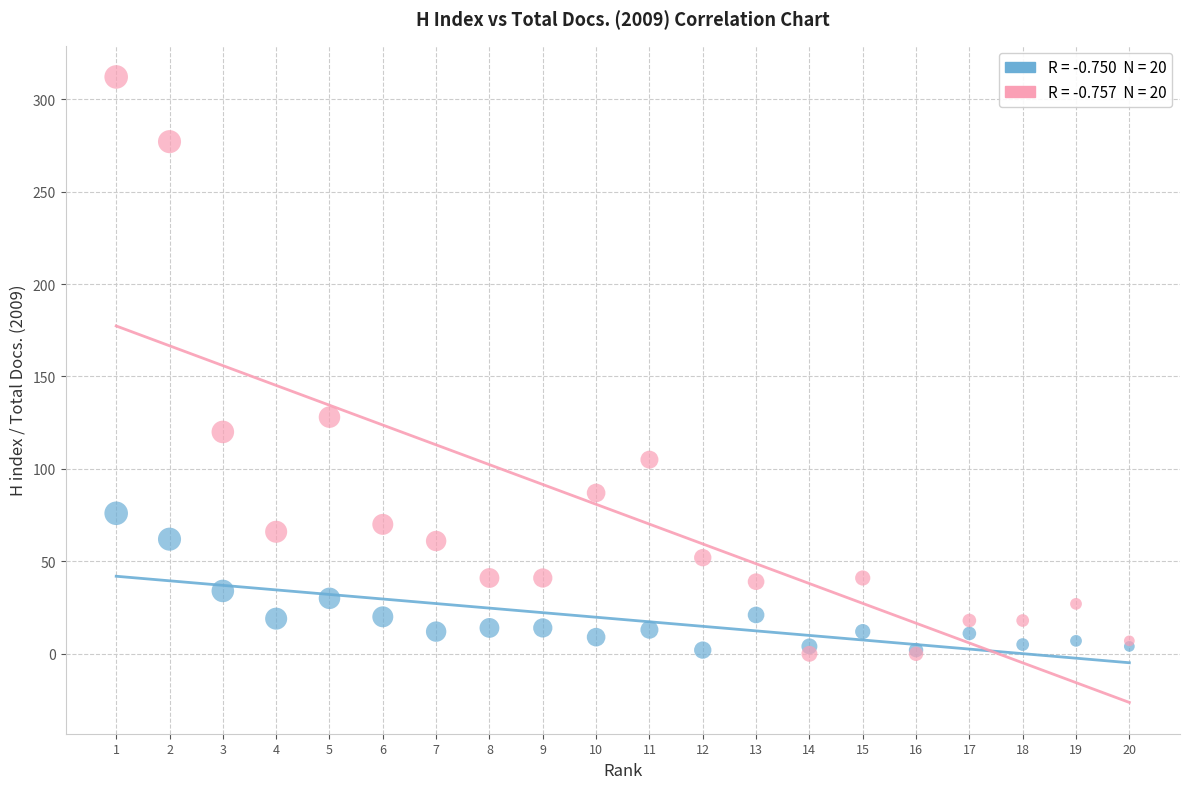

Across all series, what Y value is closest to 156?

128